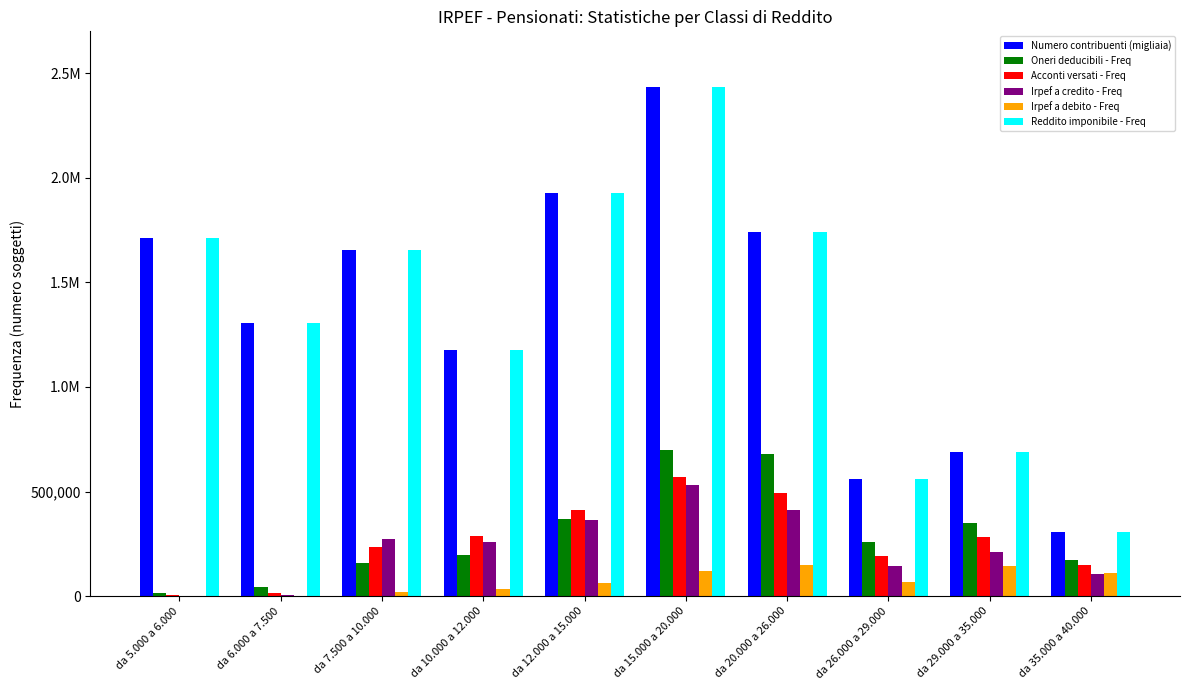

What are all the series names shown in the legend?

Numero contribuenti (migliaia), Oneri deducibili - Freq, Acconti versati - Freq, Irpef a credito - Freq, Irpef a debito - Freq, Reddito imponibile - Freq